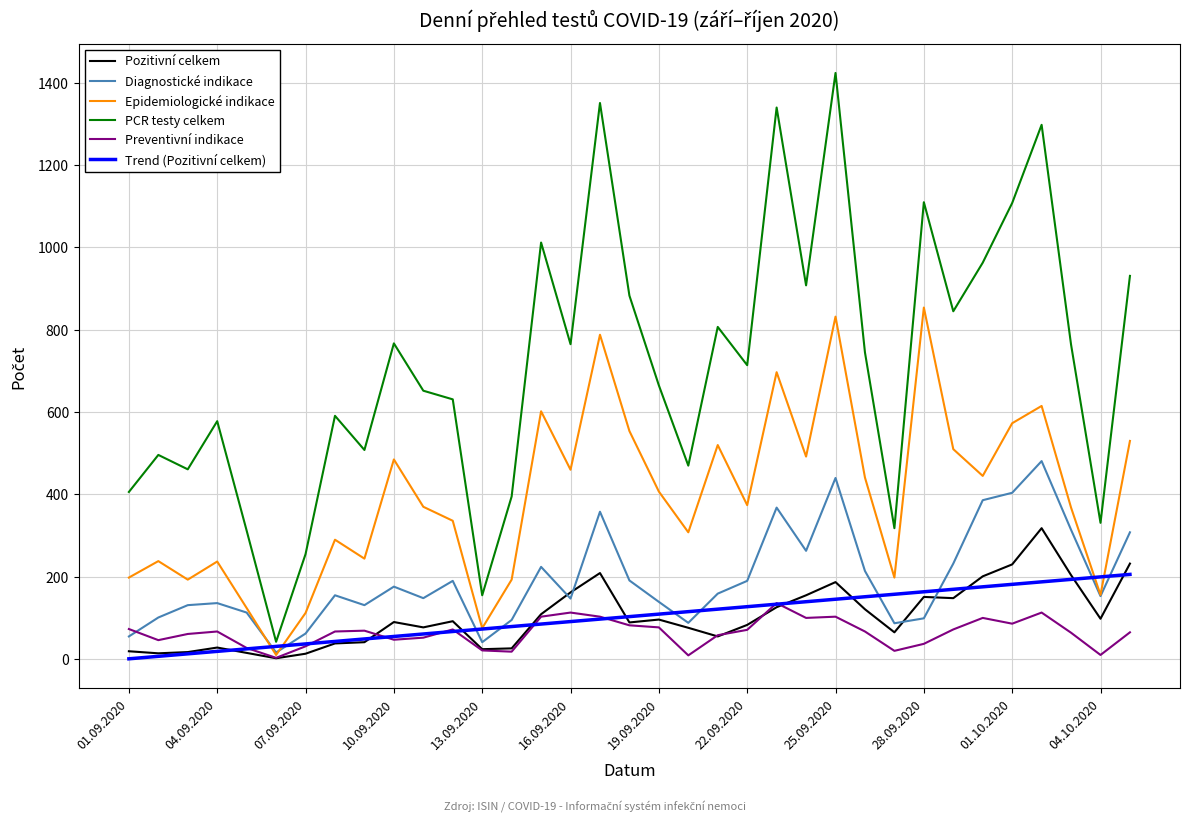

Rank the series by their maximum value, from highest to lowest.

PCR testy celkem, Epidemiologické indikace, Diagnostické indikace, Pozitivní celkem, Trend (Pozitivní celkem), Preventivní indikace